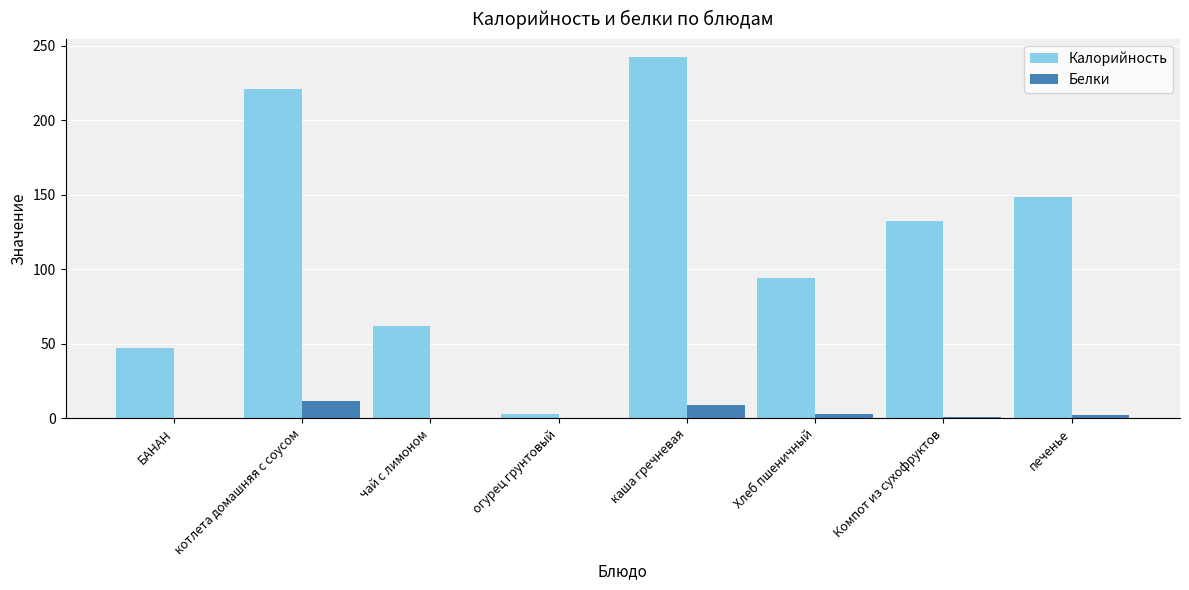

Where does the Калорийность series first go above 132?

котлета домашняя с соусом